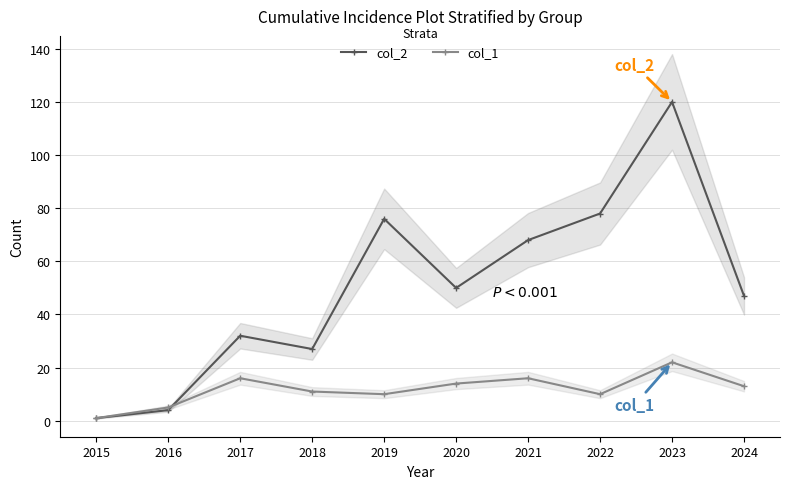

How many categories are shown in the chart?

10